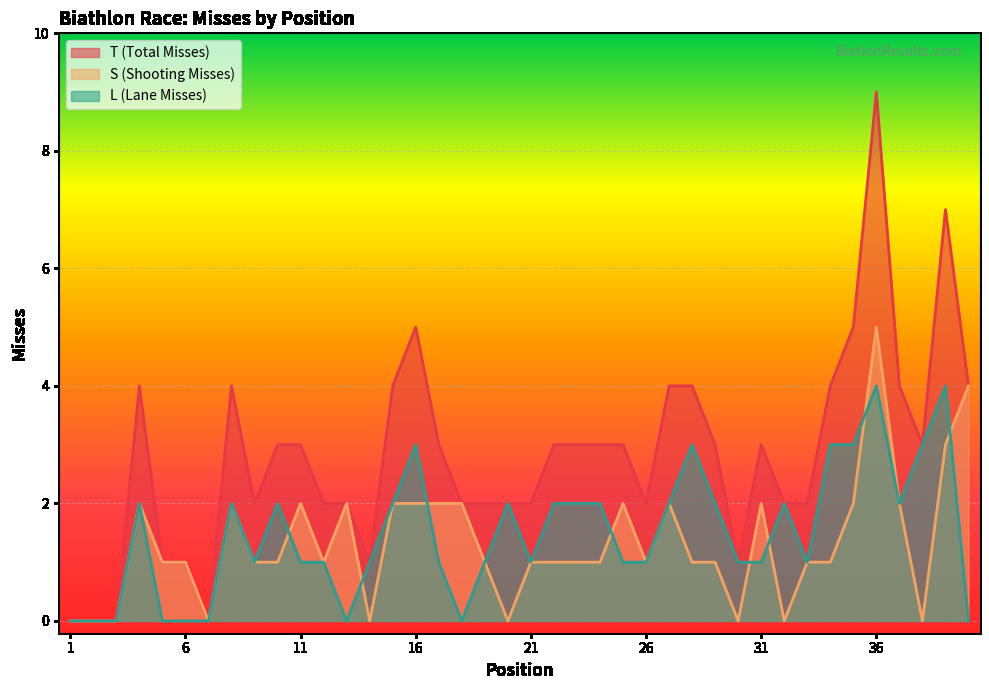

Is it true that T (Total Misses) equals 2 at 20?

True